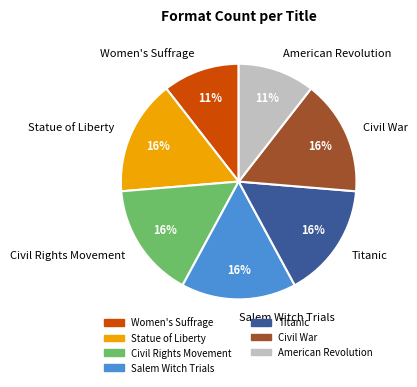

What percentage is the Civil Rights Movement slice, to the nearest percent?

16%